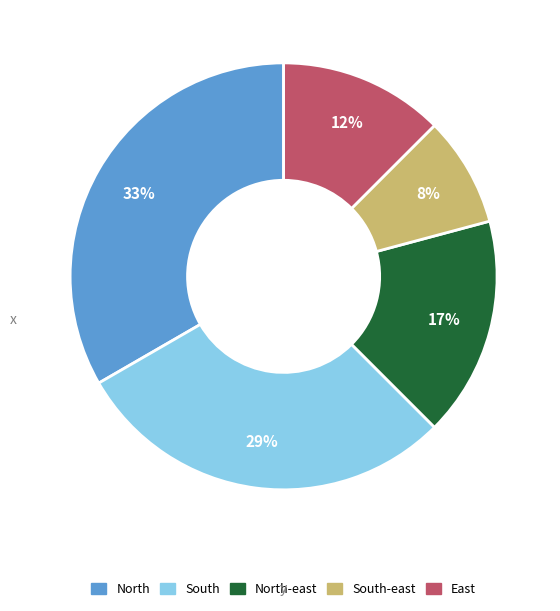

To the nearest percent, what is the average slice percentage?

20%